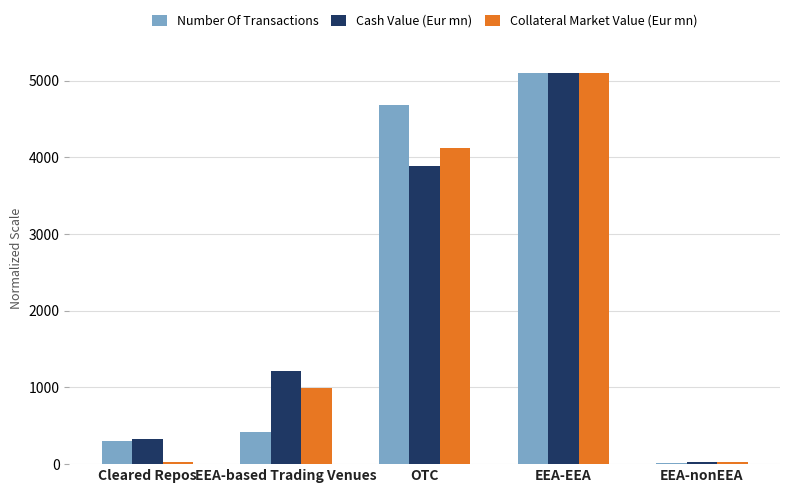

The Collateral Market Value (Eur mn) series shows 1746.2 at EEA-based Trading Venues. True or false?

False